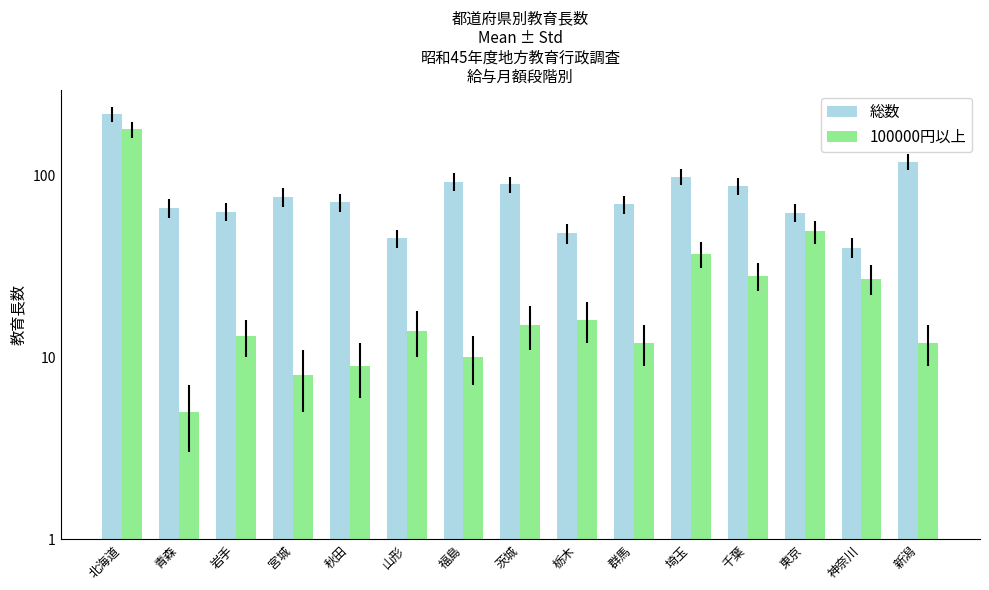

What is the difference between the maximum and second lowest values in the 総数 series?

170